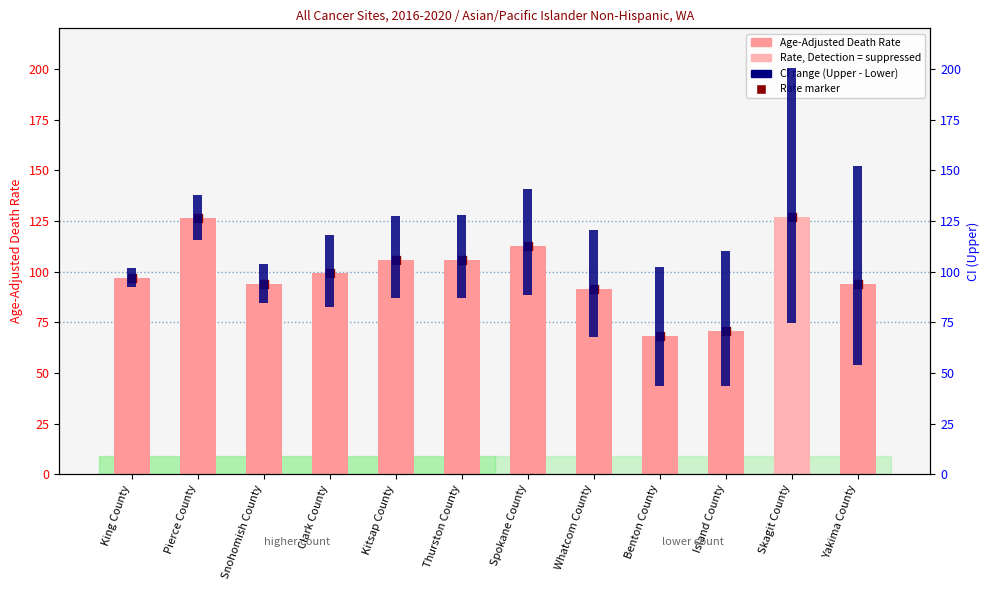

At how many categories does at least one series exceed 51?

12